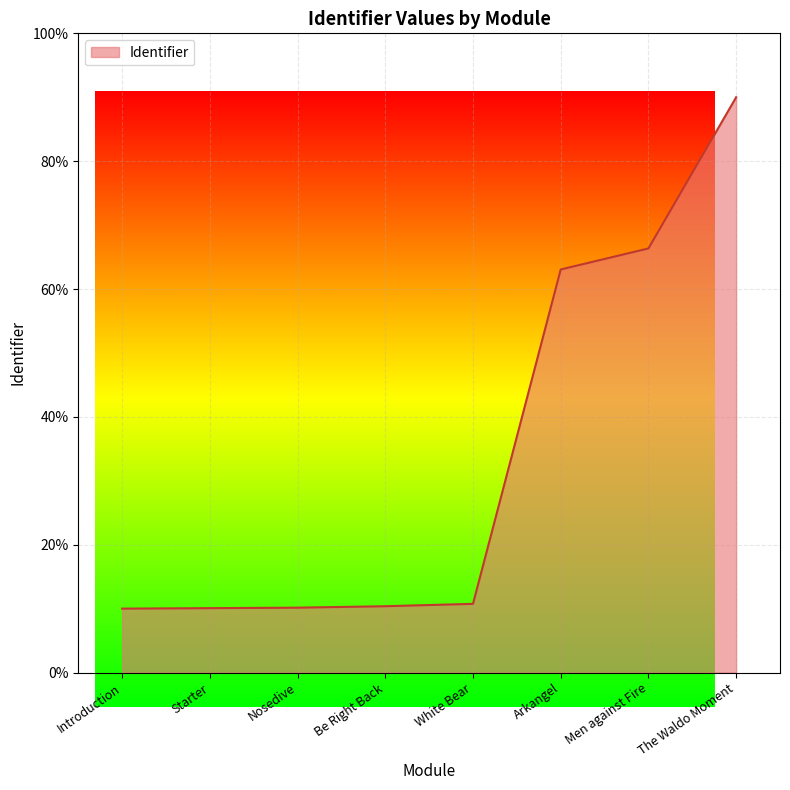

What is the difference between the values at White Bear and Nosedive?

0.6